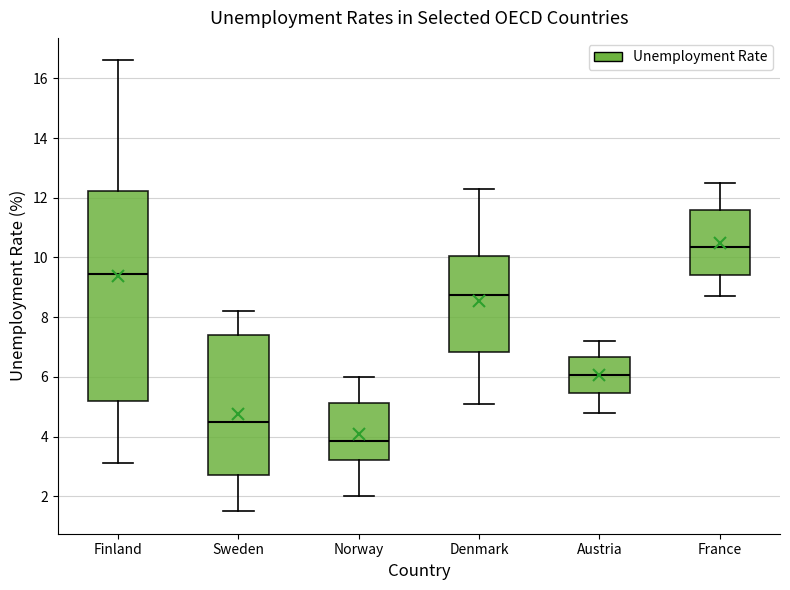

Which box's median line is the lowest?

Norway